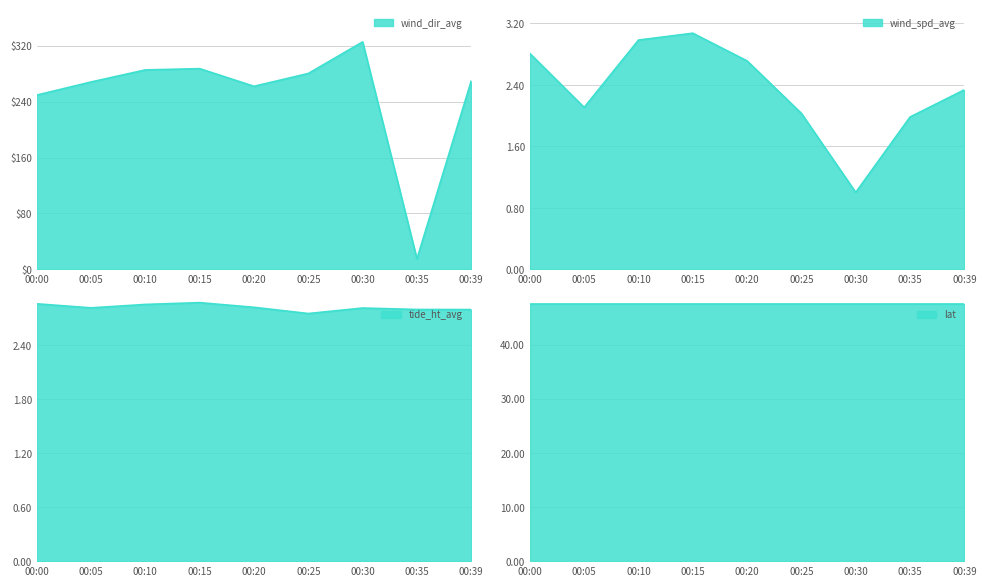

Is the value of wind_dir_avg at 00:20 greater than the value of tide_ht_avg at 00:10?

Yes